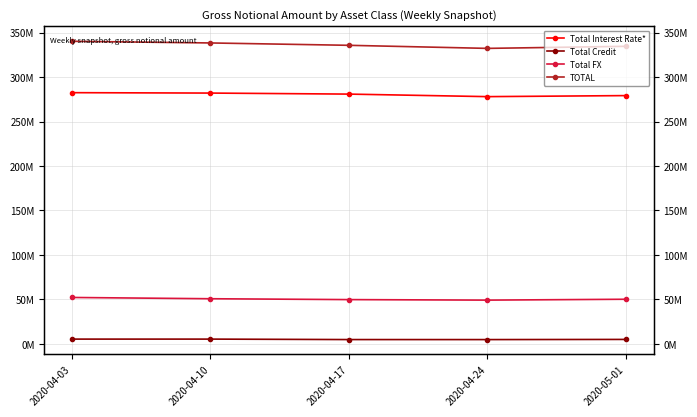

Where is Total FX nearest to the value 50778191?

2020-04-10